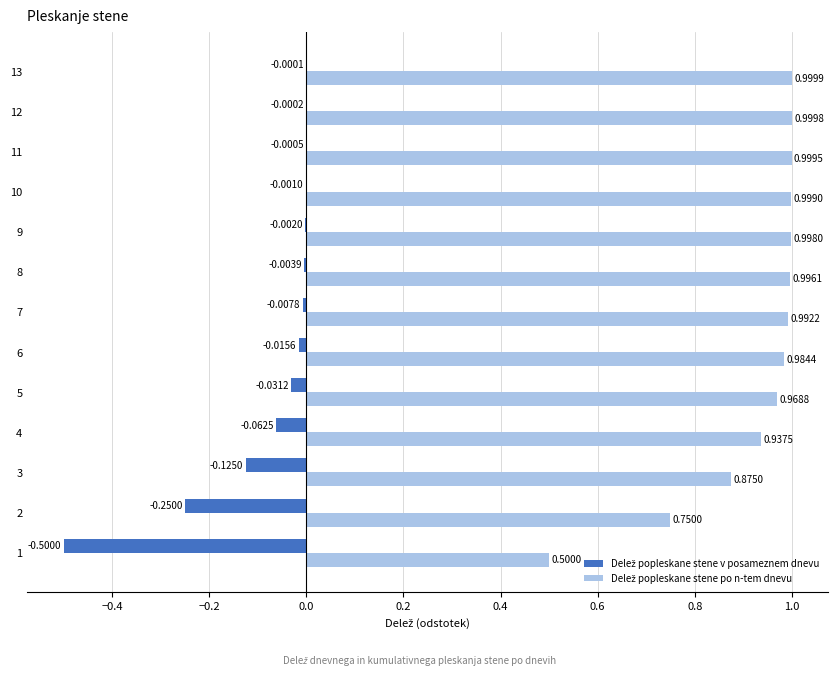

At which category is the sum across all series the highest?

13